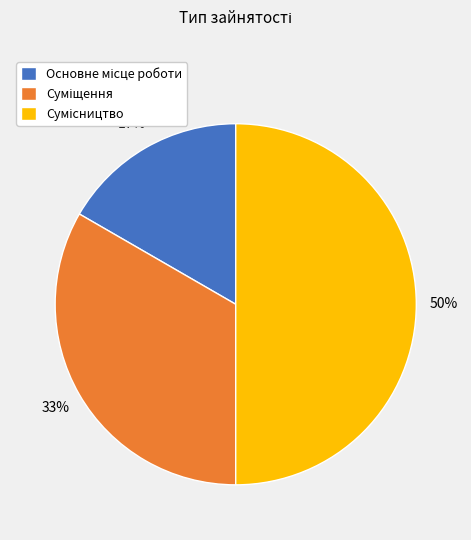

To the nearest percent, what is the difference between the largest and smallest slice percentages?

33%